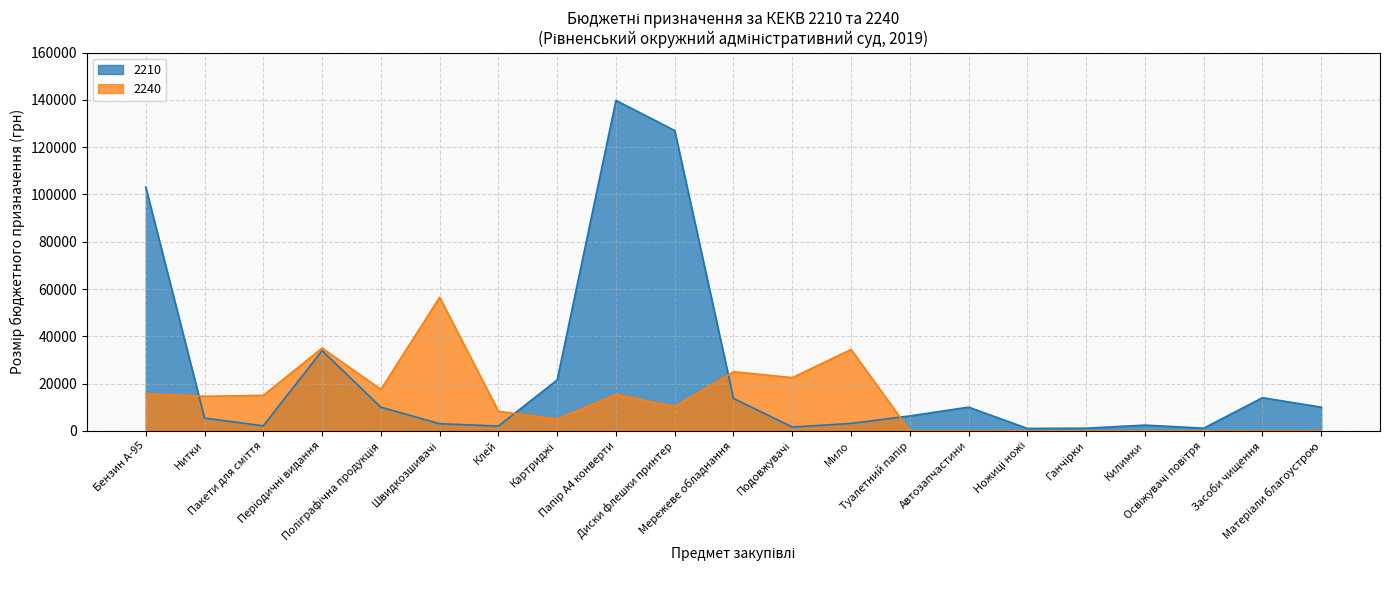

What value does the 2240 series have at Поліграфічна продукція?

17500.0